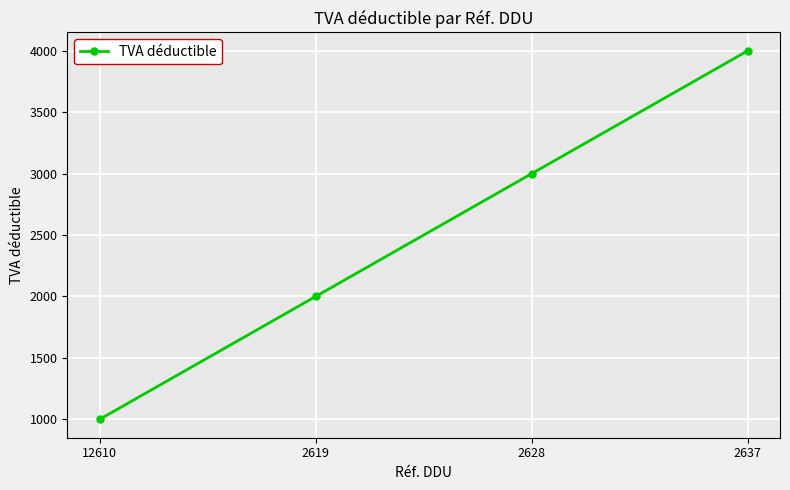

At which category does the chart reach its minimum across all series?

12610